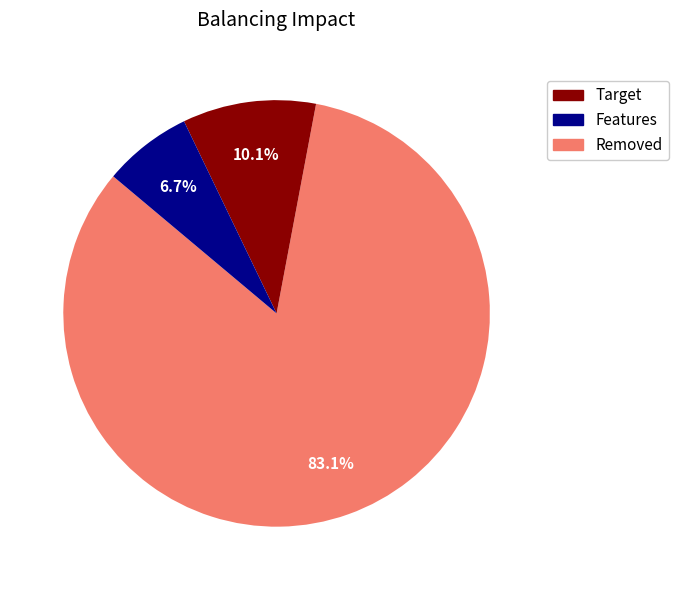

Count the number of slices in the pie.

3